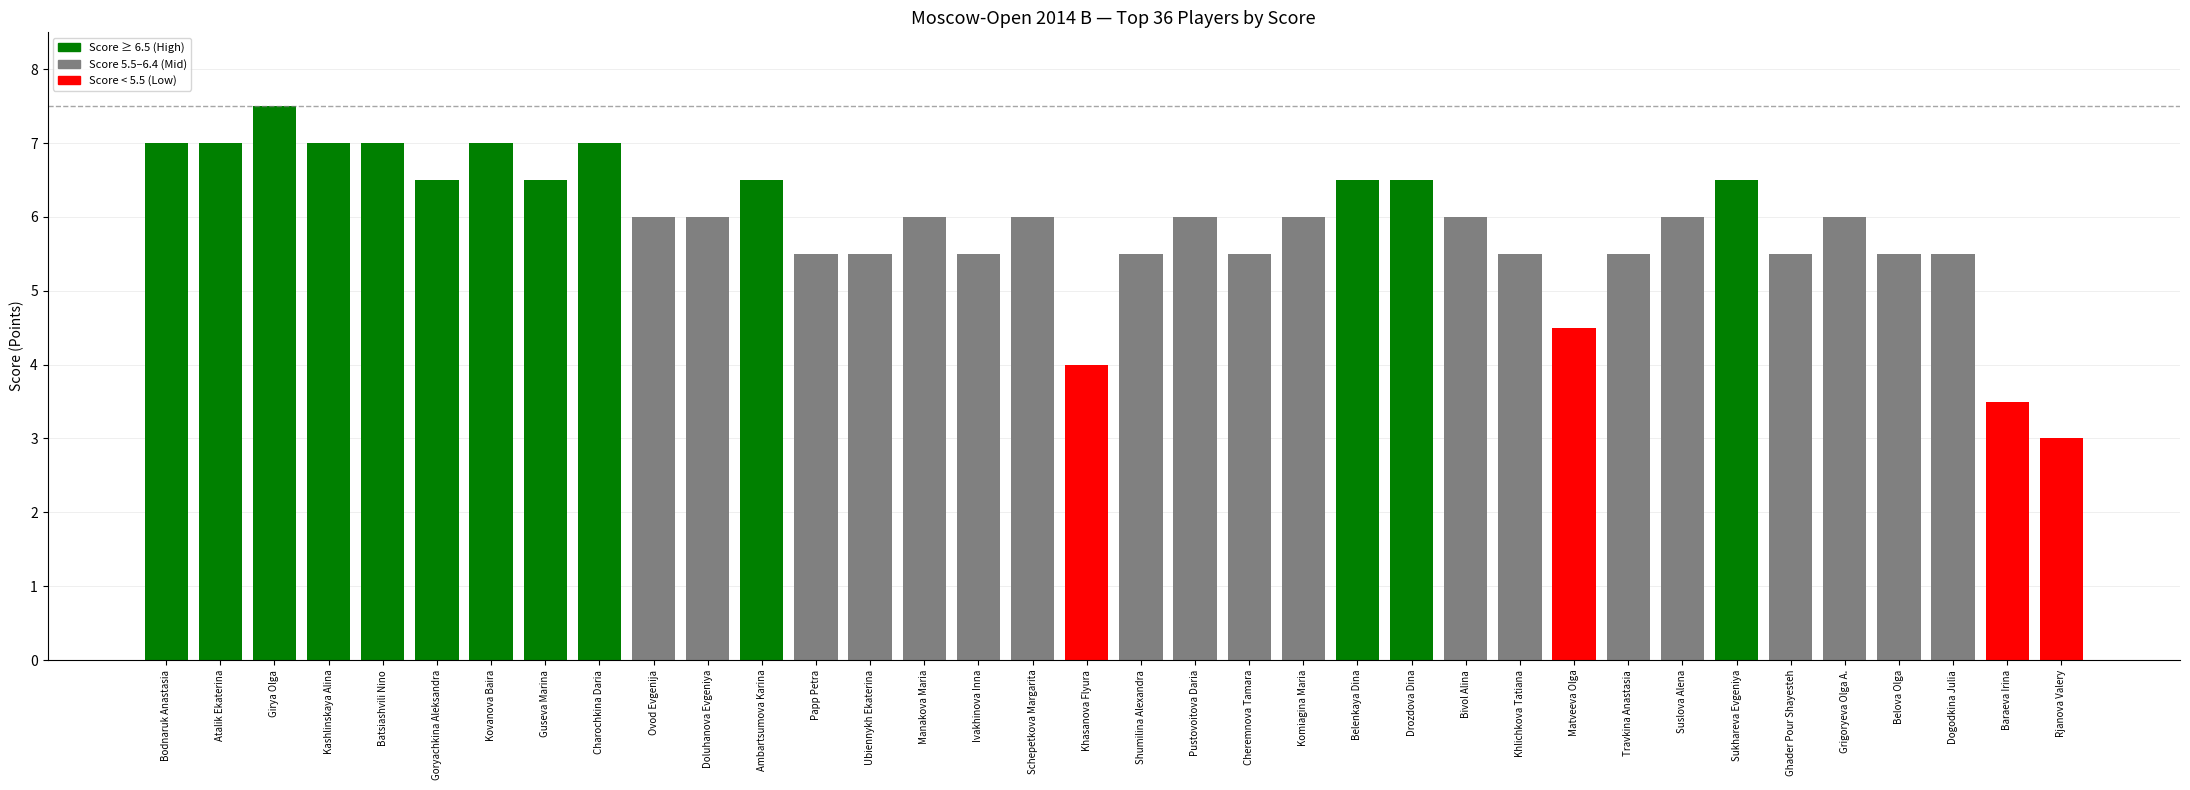

What position from the right is Schepetkova Margarita?

20